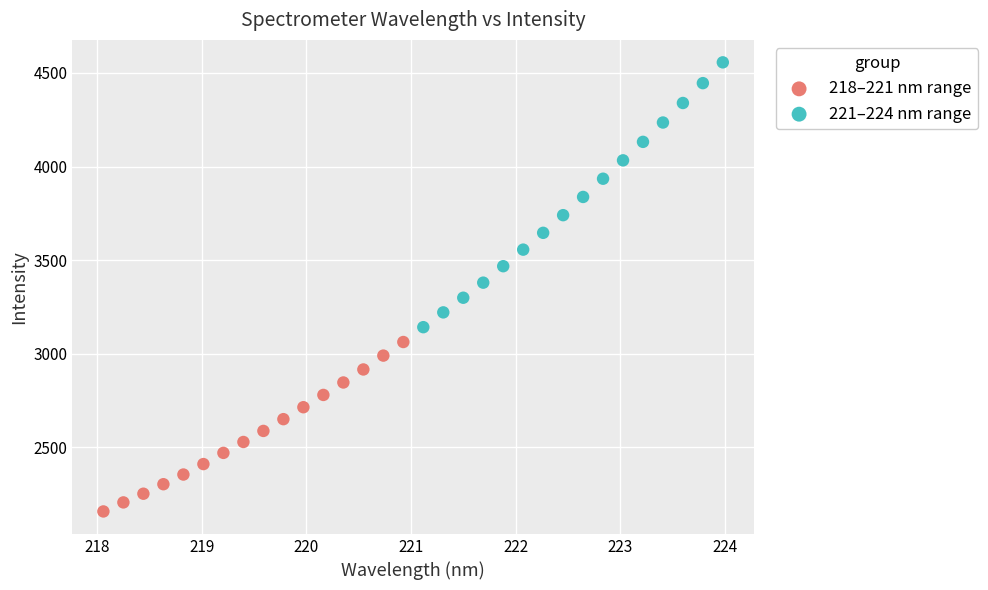

Which series contains the lowest Y value?

218–221 nm range